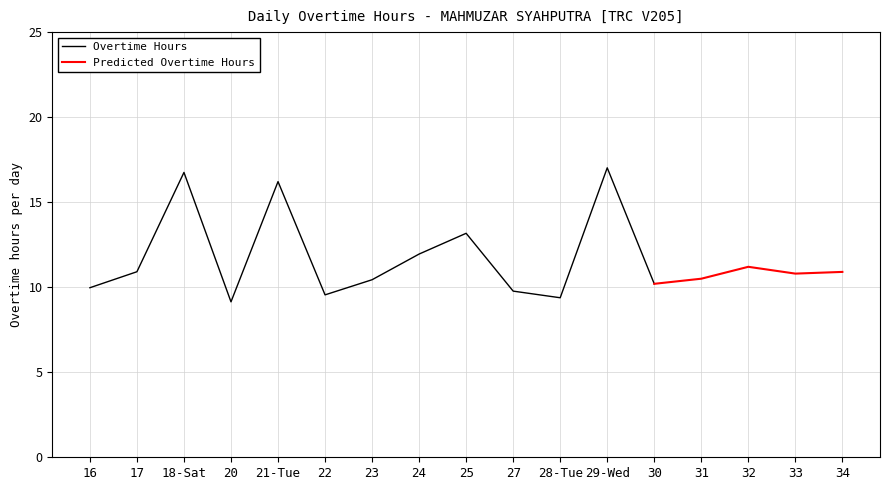

Approximately how many times larger is the value at 22 compared to 25?

0.7